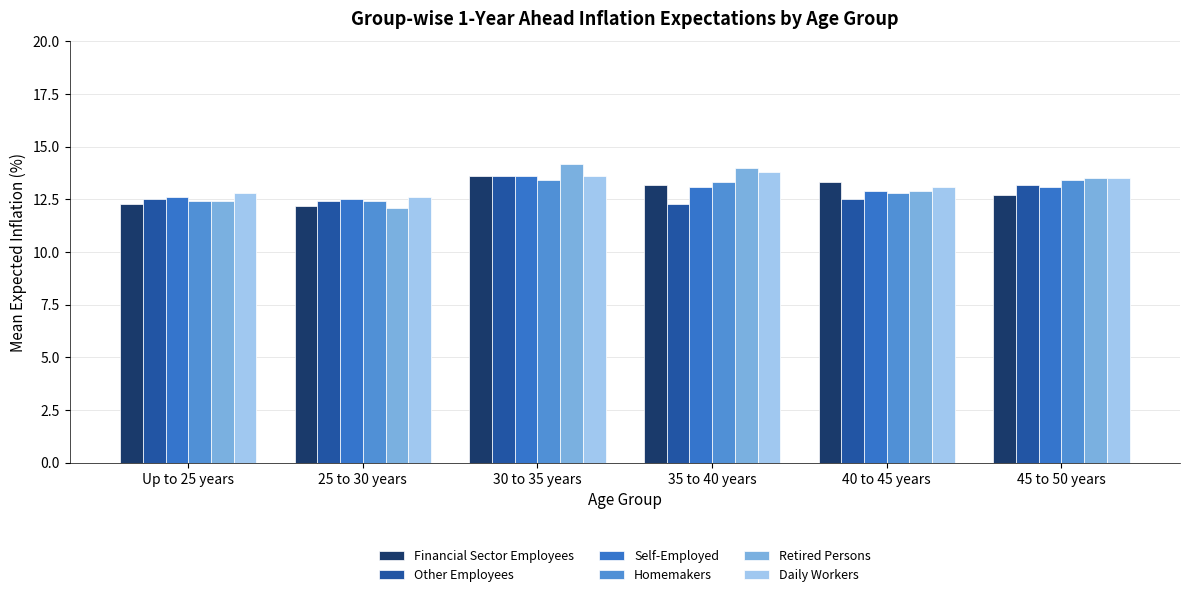

Is it true that Daily Workers equals 13.8 at 35 to 40 years?

True